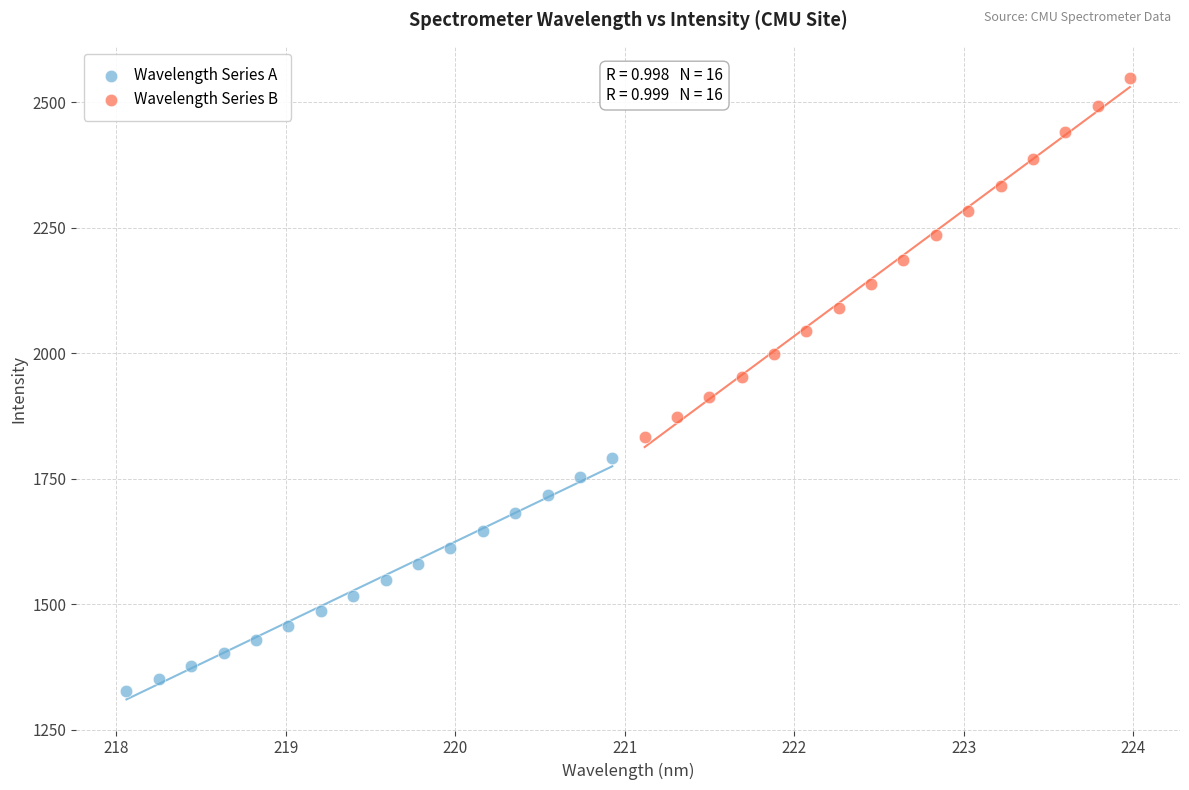

Which series contains the lowest Y value?

Wavelength Series A